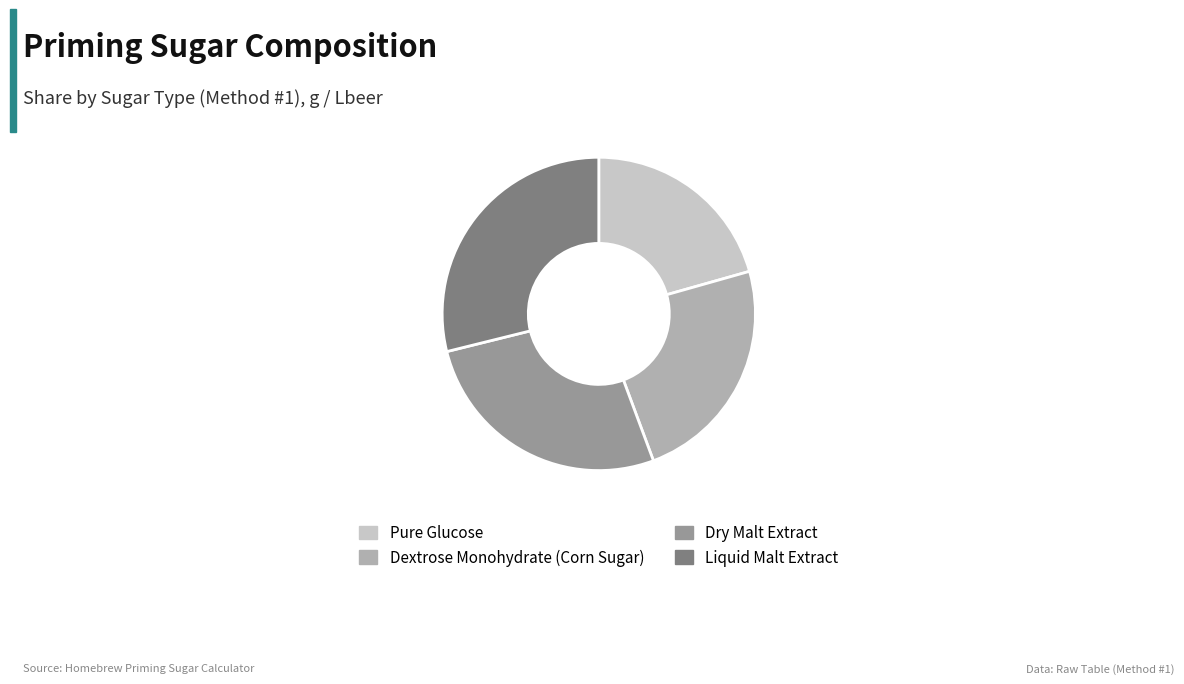

Which has a higher value, Pure Glucose or Dry Malt Extract?

Dry Malt Extract